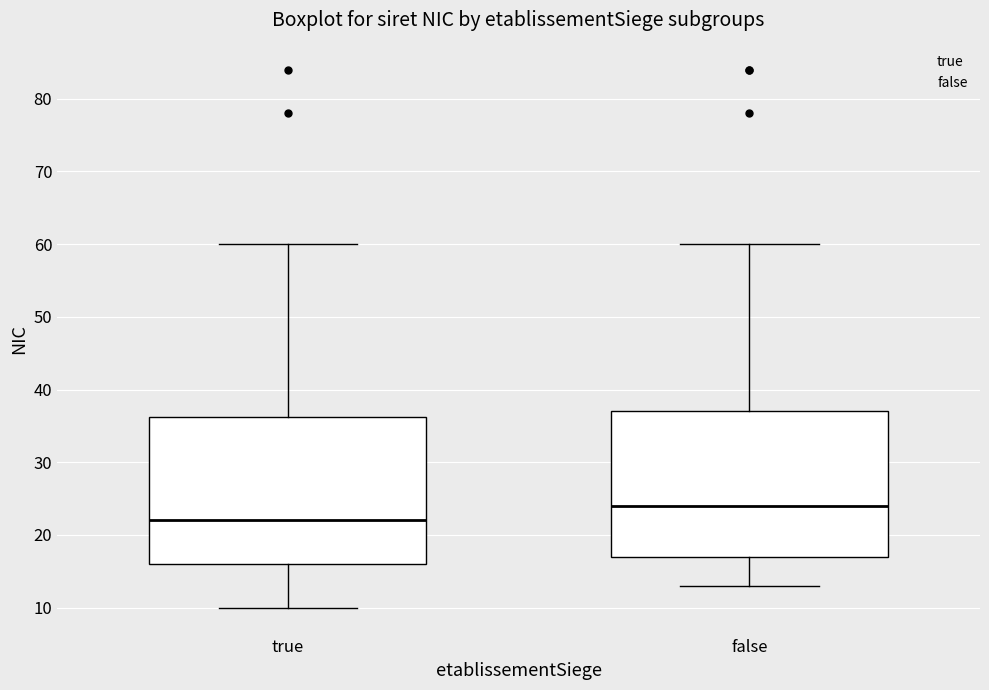

Reading left to right, transcribe this box plot: for each box, give where its median line is, the range the box spans, and where its two whiskers end, as read against the y-axis. The values are not printed on the chart, so give them approximately, as read against the axis.

true: median 22, box 16 to 36, whiskers 10 to 60
false: median 24, box 17 to 37, whiskers 13 to 60